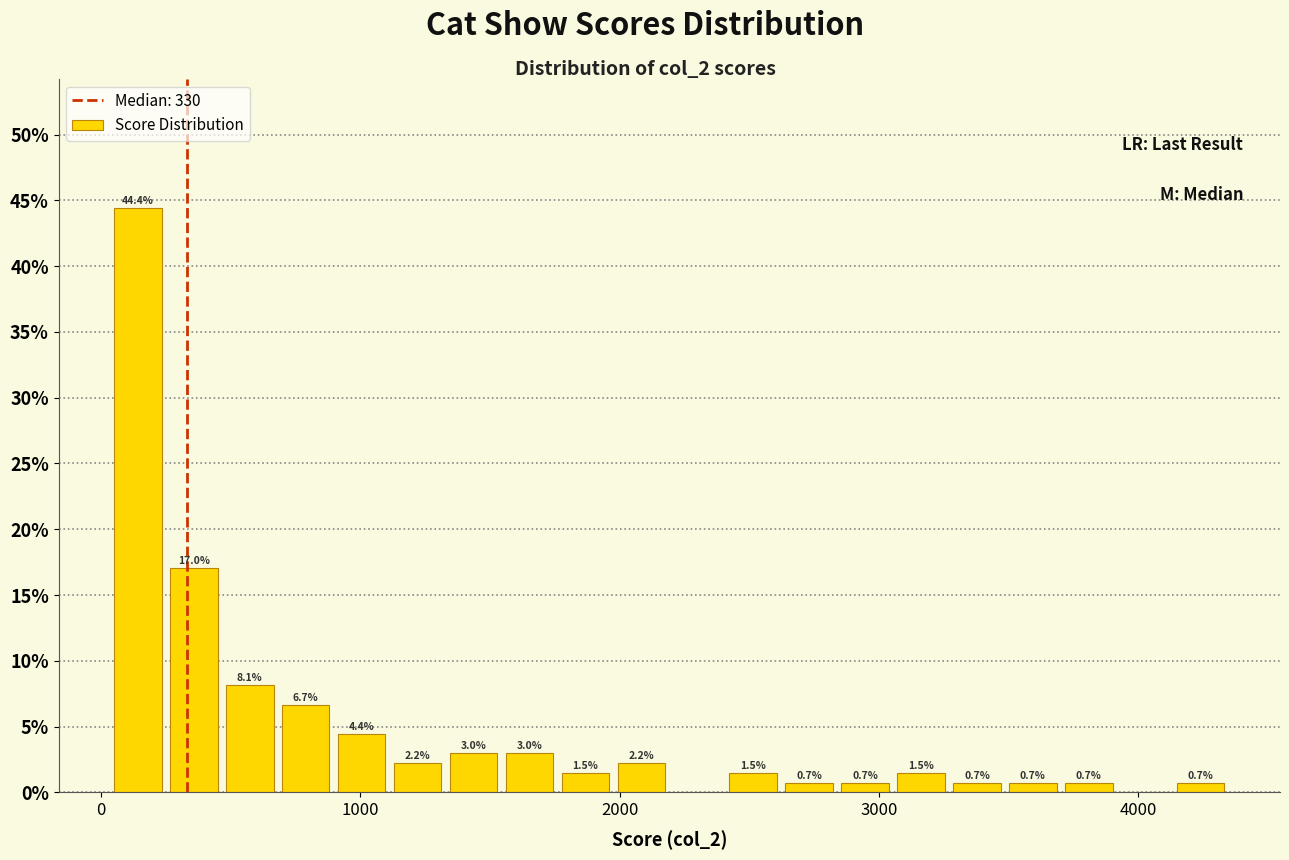

Around what value on the x-axis is the tallest bar? Give the approximate position of its centre, as read against the axis.

100